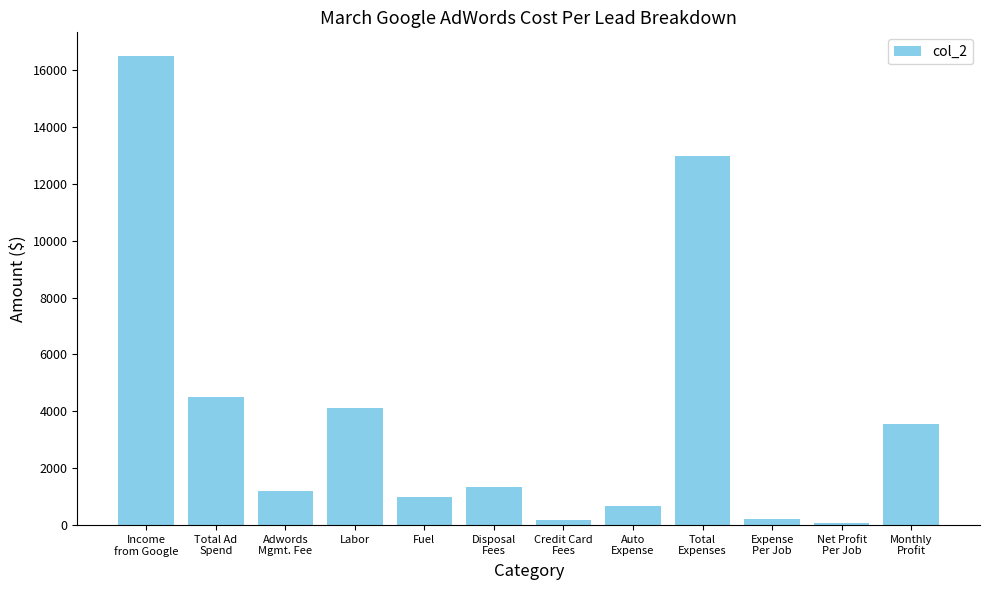

What is the greatest value displayed?

16500